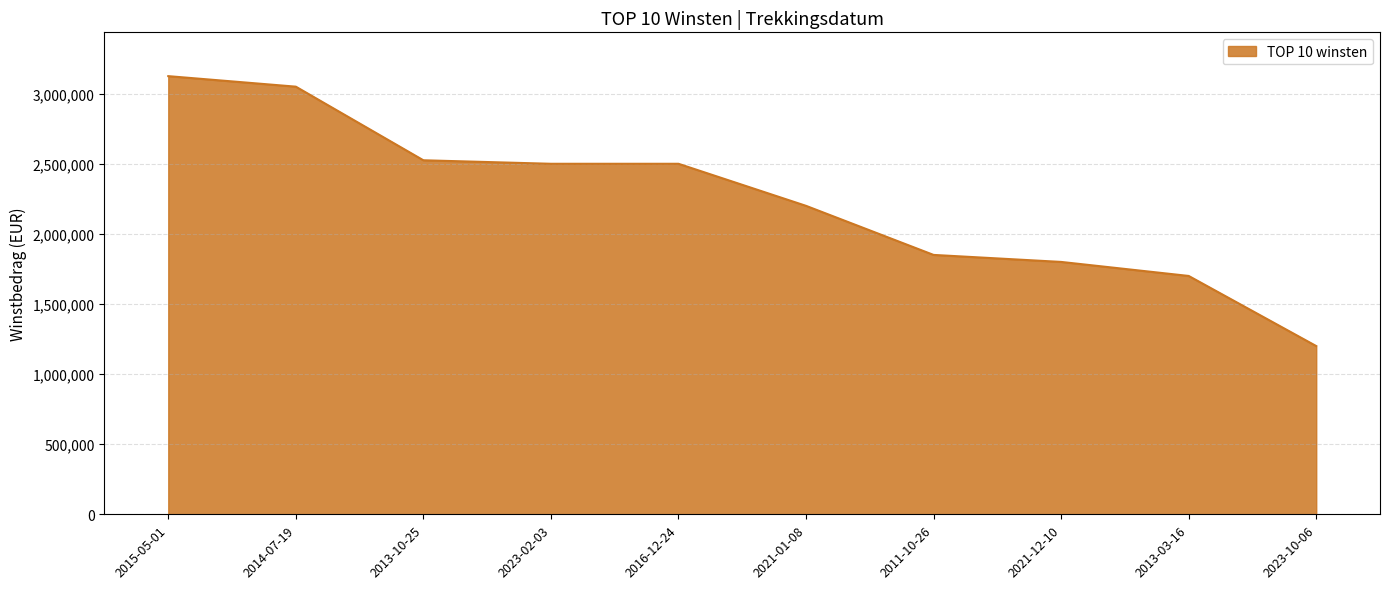

The chart shows a value of 3050000 at 2014-07-19. True or false?

True